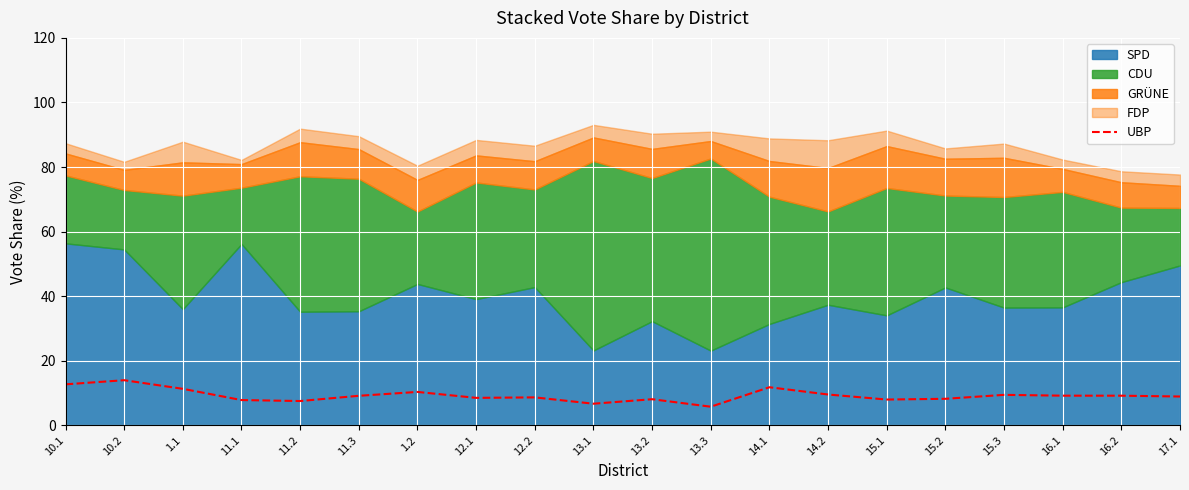

List the labels in order of value, largest first.

10.2, 10.1, 14.1, 1.1, 1.2, 14.2, 15.3, 16.1, 16.2, 11.3, 17.1, 12.2, 12.1, 15.2, 13.2, 15.1, 11.1, 11.2, 13.1, 13.3